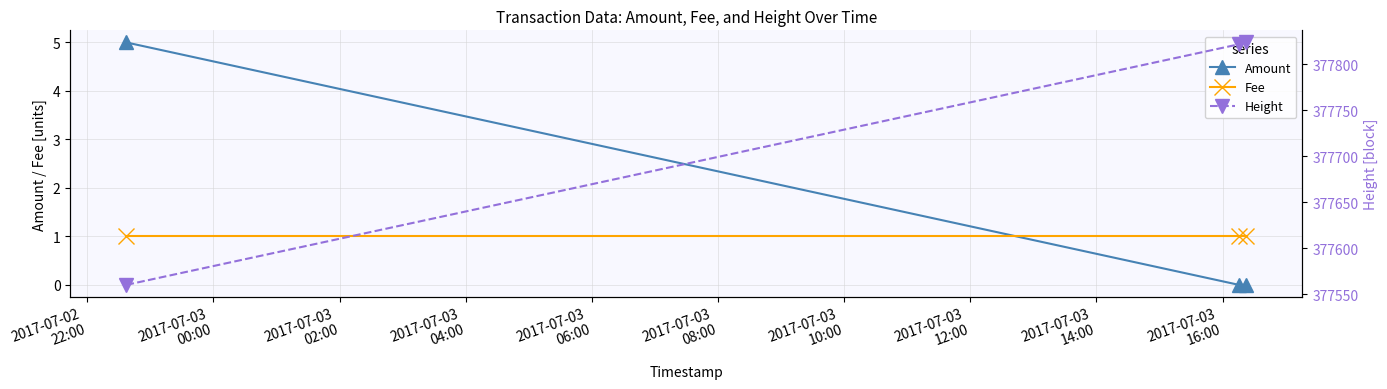

At 2017-07-02
22:00, list the series in order from largest to smallest.

Height, Amount, Fee